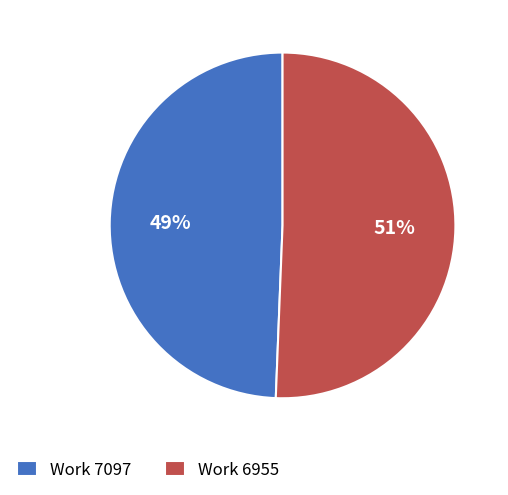

Is it true that Work 7097 is 49% of the pie?

True